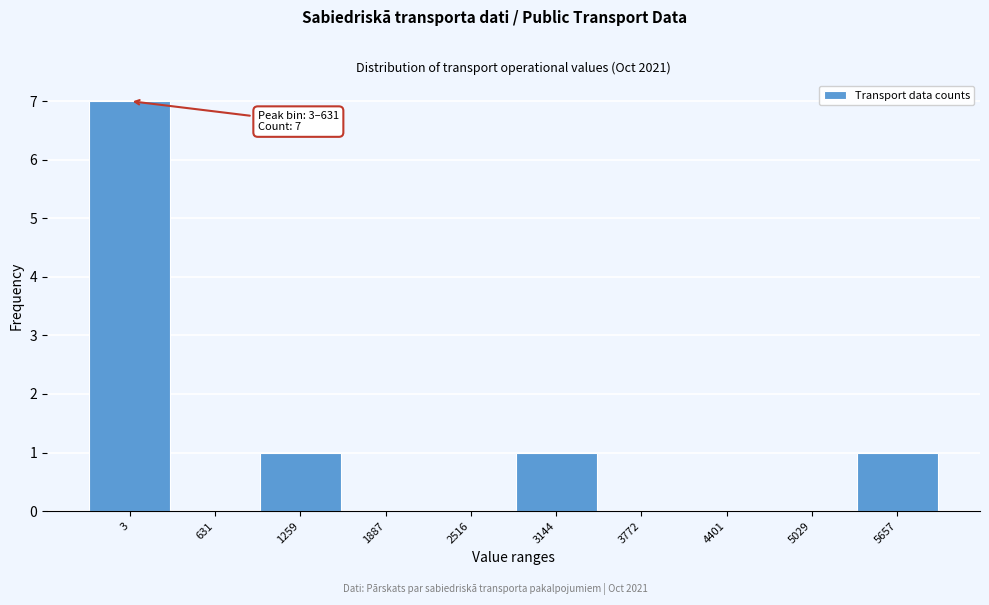

Reading left to right, extract all data points from this chart.

3=7	631=0	1259=1	1887=0	2516=0	3144=1	3772=0	4401=0	5029=0	5657=1